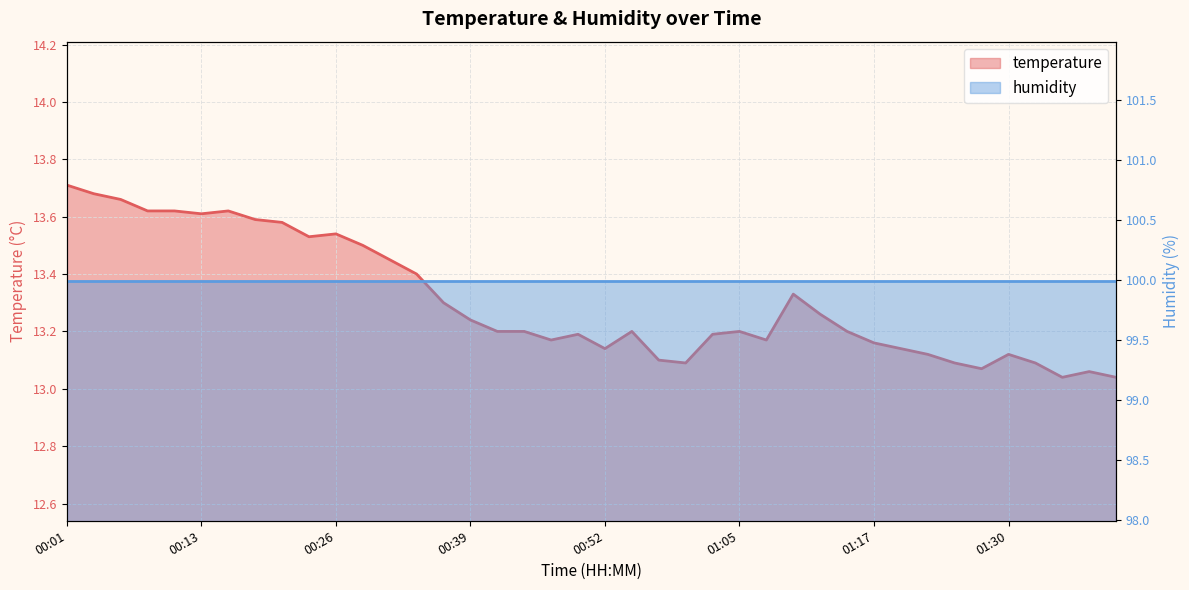

Reading right to left, list all the values displayed in this chart.

13.0	13.1	13.0	13.1	13.1	13.1	13.1	13.1	13.1	13.2	13.2	13.3	13.3	13.2	13.2	13.2	13.1	13.1	13.2	13.1	13.2	13.2	13.2	13.2	13.2	13.3	13.4	13.4	13.5	13.5	13.5	13.6	13.6	13.6	13.6	13.6	13.6	13.7	13.7	13.7